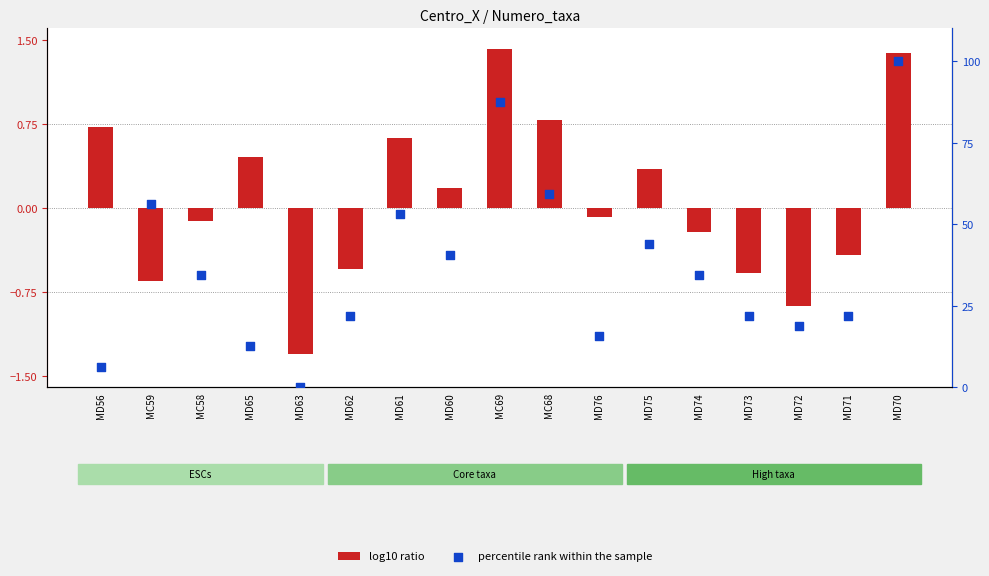

What is the total value across all series at MD73?

21.3